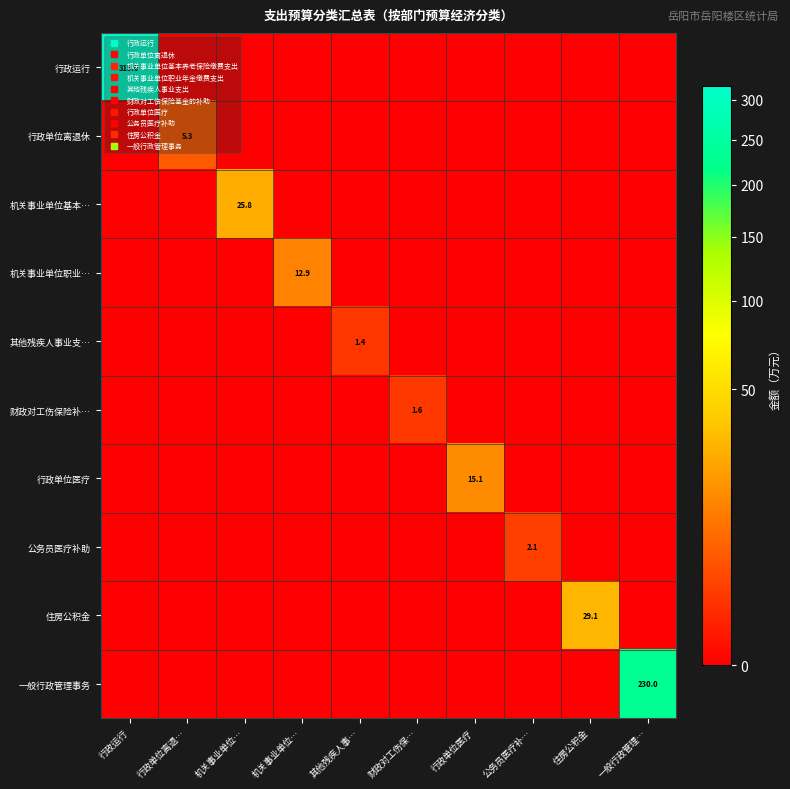

Which series has the widest spread of values?

行政运行